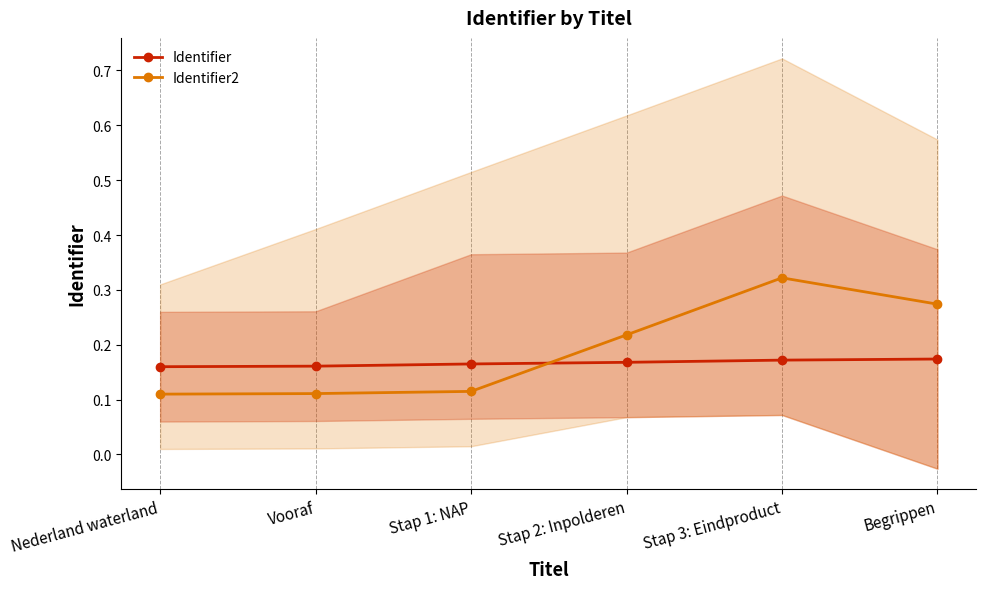

What are all the series names shown in the legend?

Identifier, Identifier2